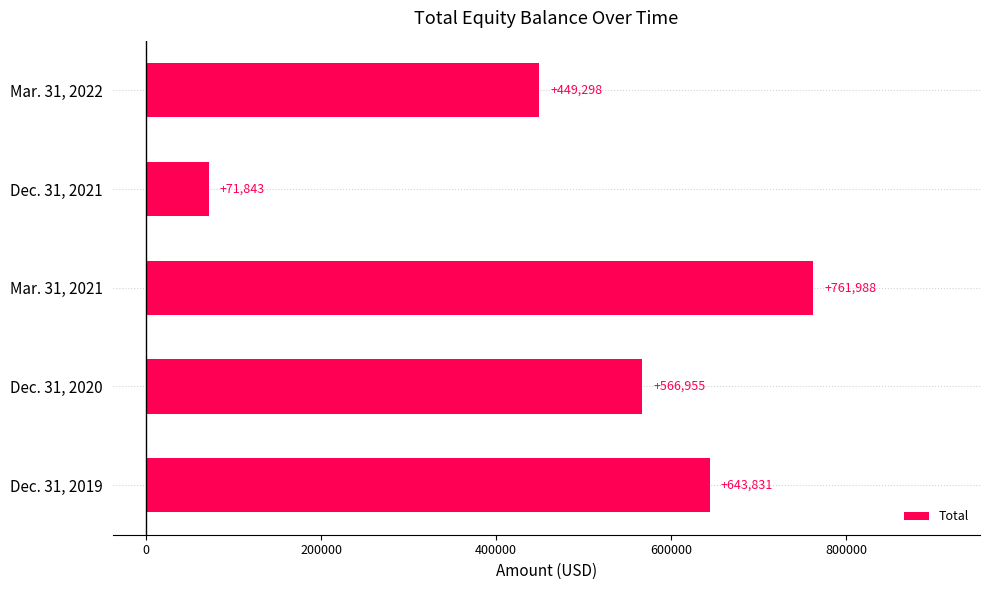

Is it true that the value at Dec. 31, 2021 is 71843?

True